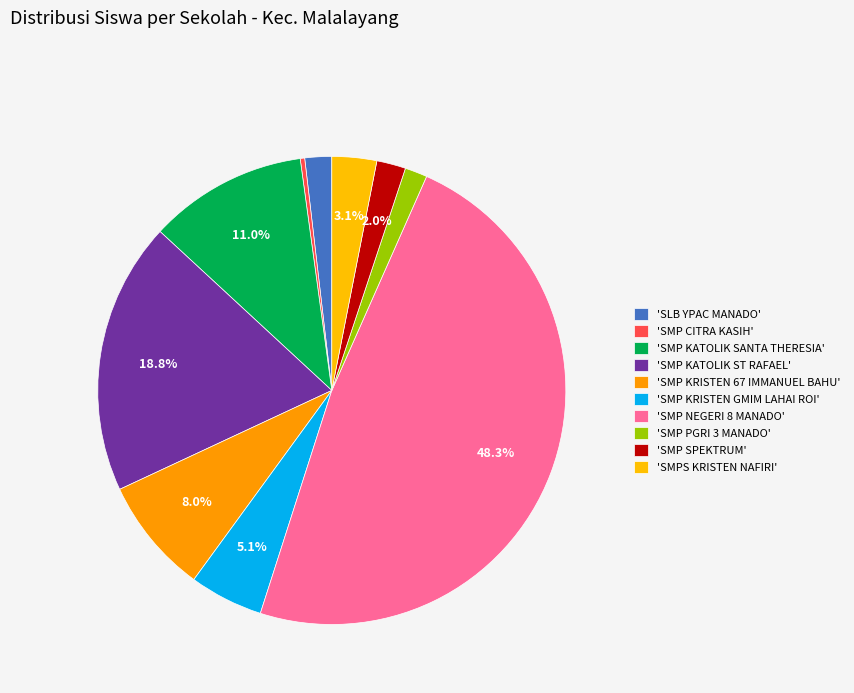

Rank the categories by value from highest to lowest.

SMP NEGERI 8 MANADO, SMP KATOLIK ST RAFAEL, SMP KATOLIK SANTA THERESIA, SMP KRISTEN 67 IMMANUEL BAHU, SMP KRISTEN GMIM LAHAI ROI, SMPS KRISTEN NAFIRI, SMP SPEKTRUM, SLB YPAC MANADO, SMP PGRI 3 MANADO, SMP CITRA KASIH